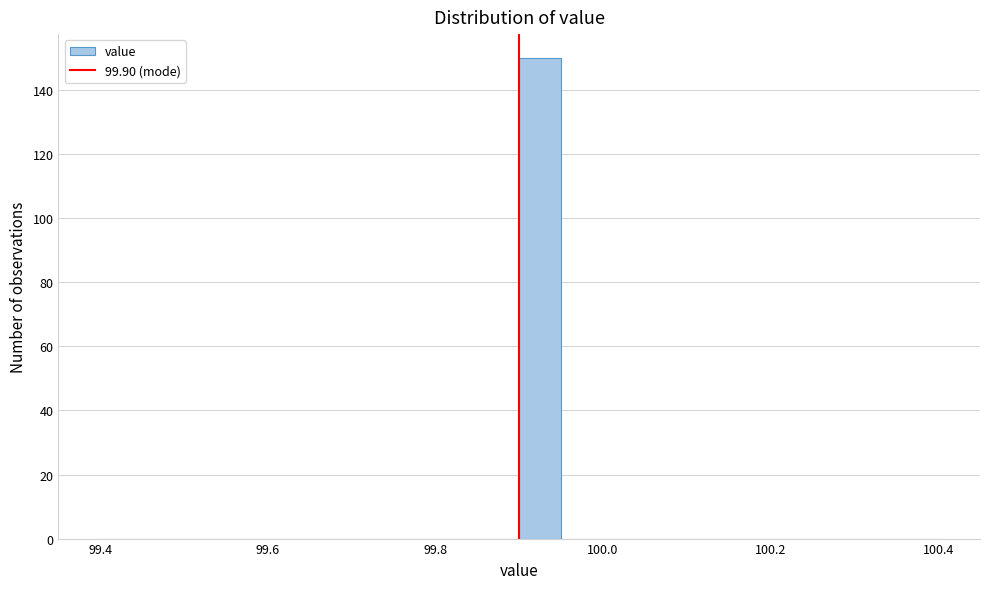

Around what value on the x-axis is the tallest bar? Give the approximate position of its centre, as read against the axis.

99.92